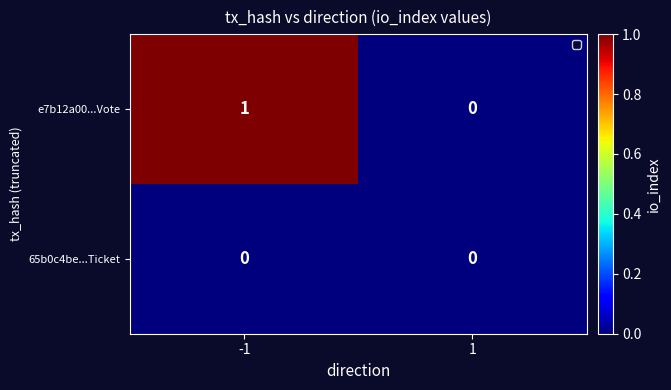

At which category is the sum across all series the highest?

-1